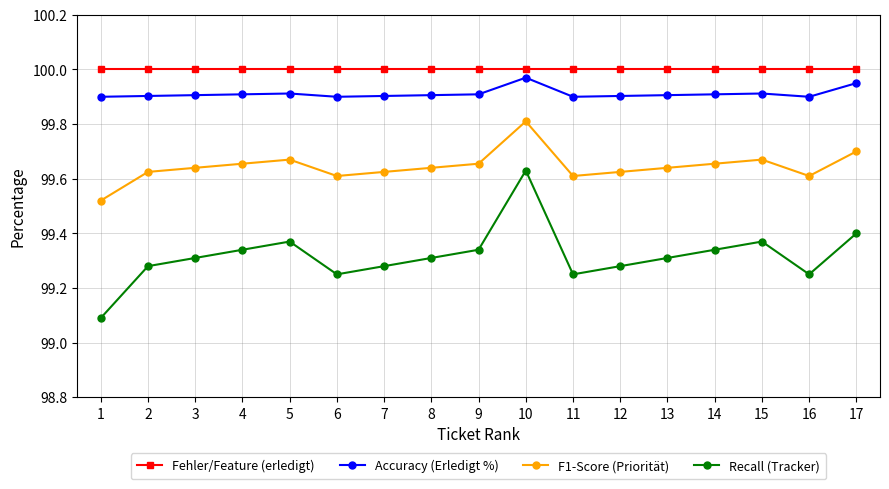

What is the sum of all Recall (Tracker) values?

1688.4